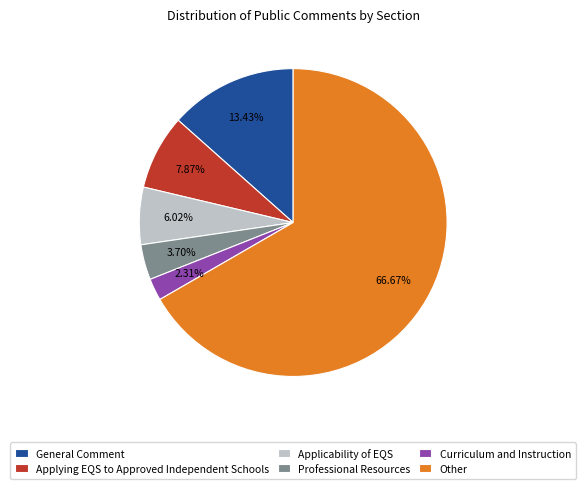

Rank the categories by value from lowest to highest.

Curriculum and Instruction, Professional Resources, Applicability of EQS, Applying EQS to Approved Independent Schools, General Comment, Other